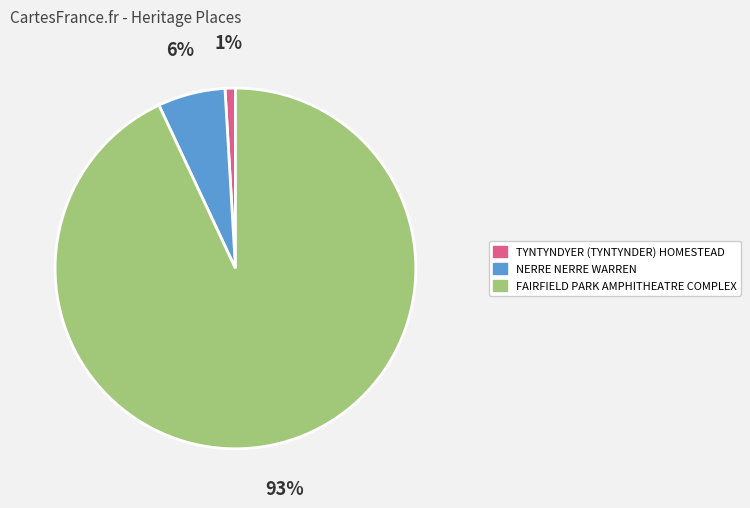

Does any single category account for the majority?

Yes